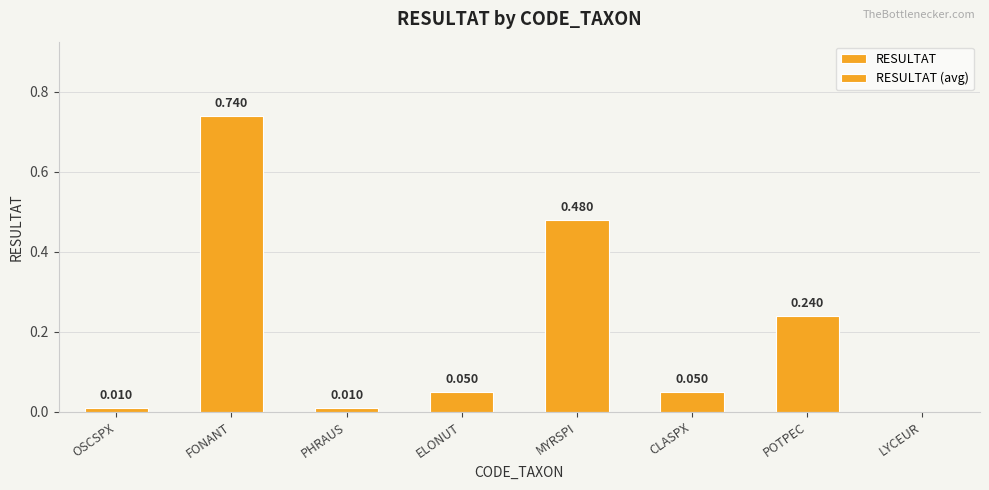

Which series has the largest range (max minus min)?

RESULTAT